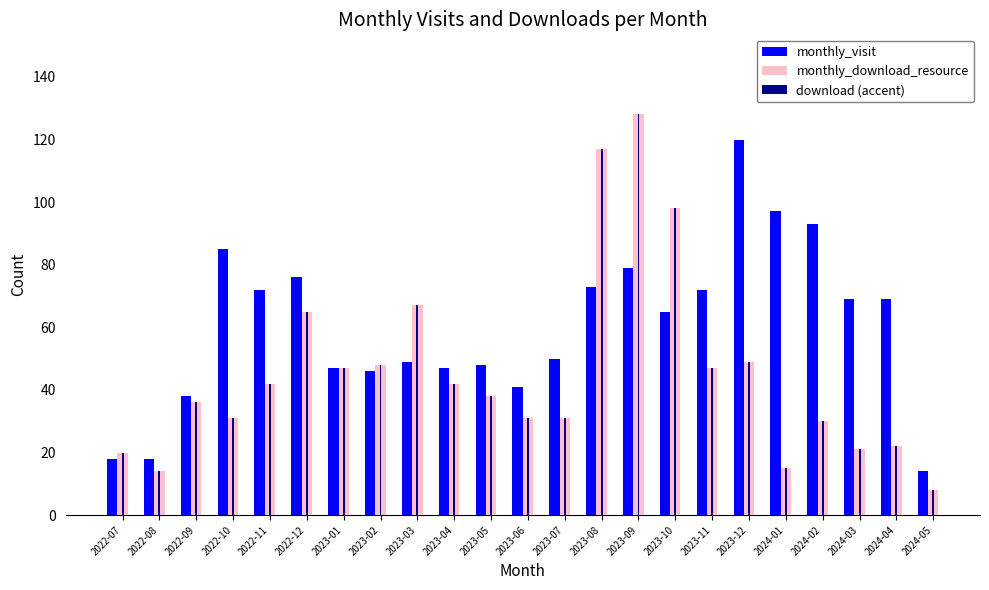

How many bars are there in total?

69